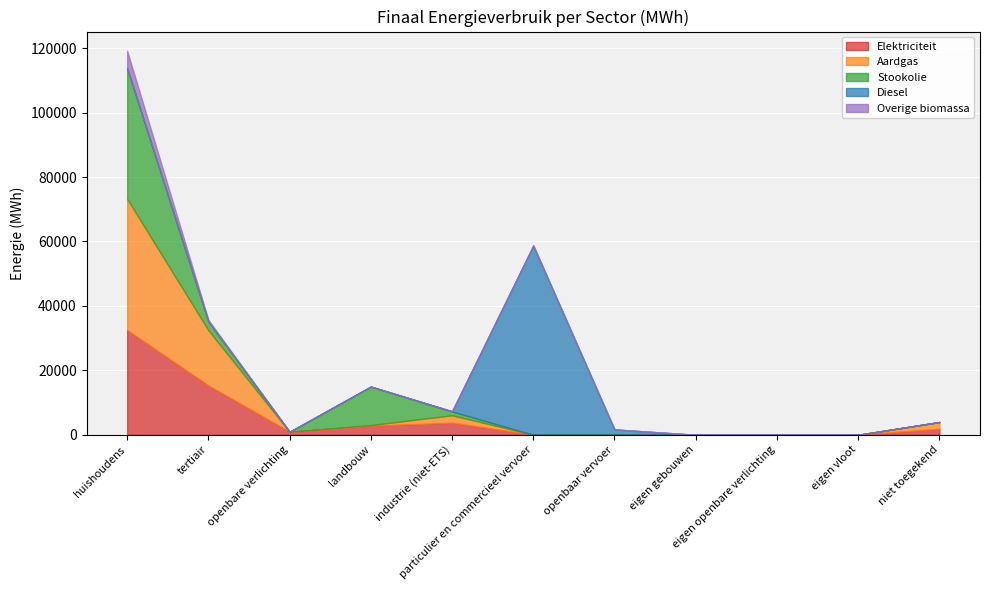

How many times do Diesel and Elektriciteit cross each other?

1